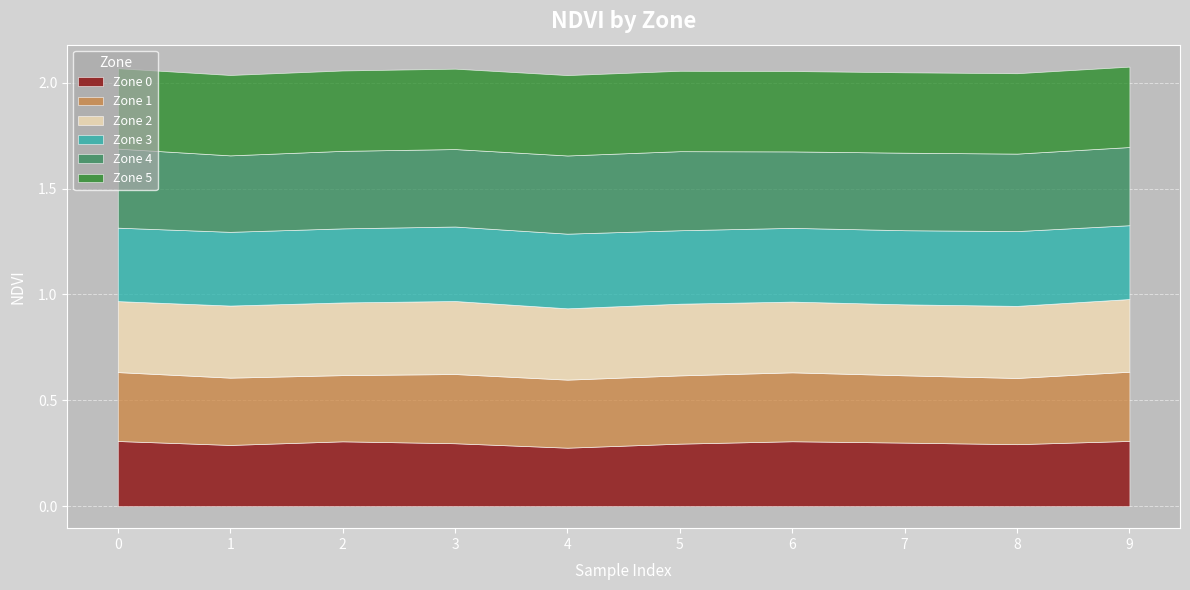

What is the total value across all series at 9?

2.1